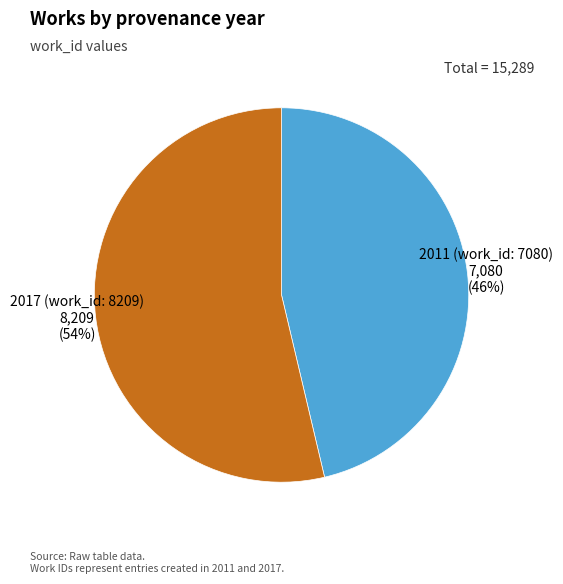

What is the smallest slice in the pie chart?

2011 (work_id: 7080)